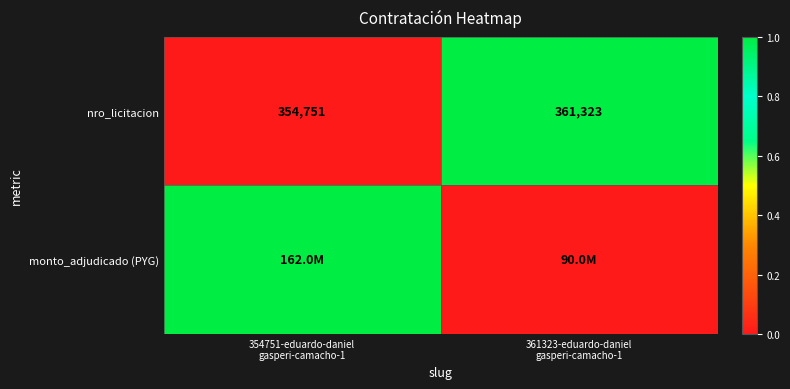

What is the average value of the nro_licitacion series?

358037